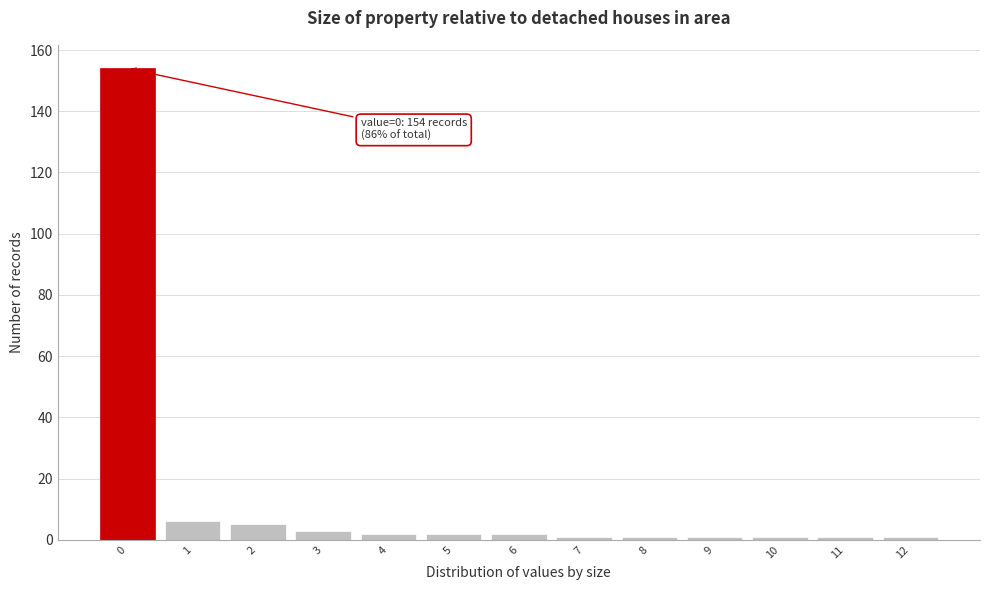

Reading left to right, transcribe all the data shown in this chart.

0=154	1=6	2=5	3=3	4=2	5=2	6=2	7=1	8=1	9=1	10=1	11=1	12=1